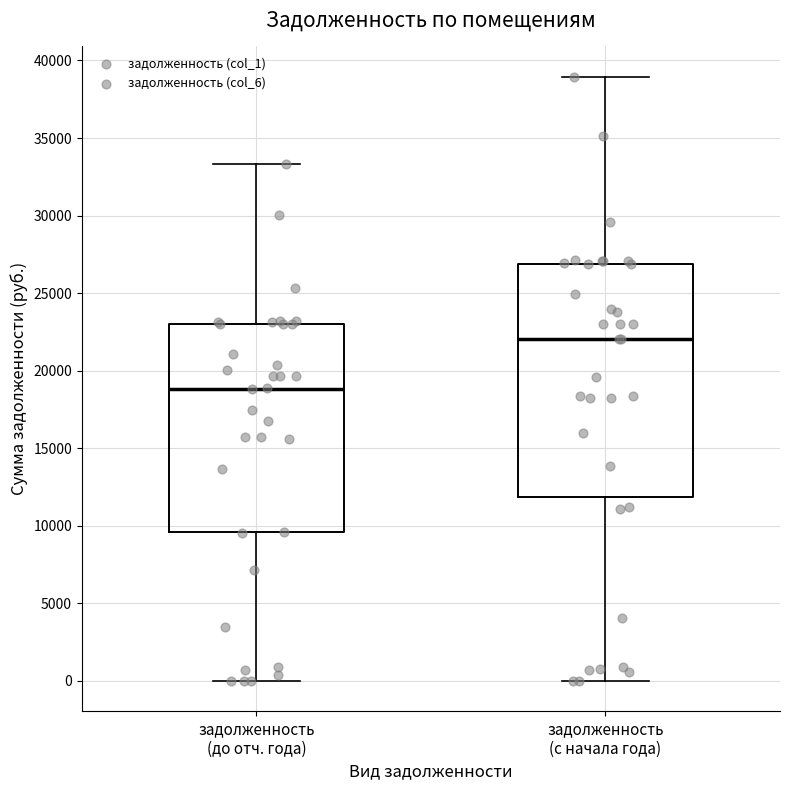

Which box has the highest median line?

задолженность (с начала года)